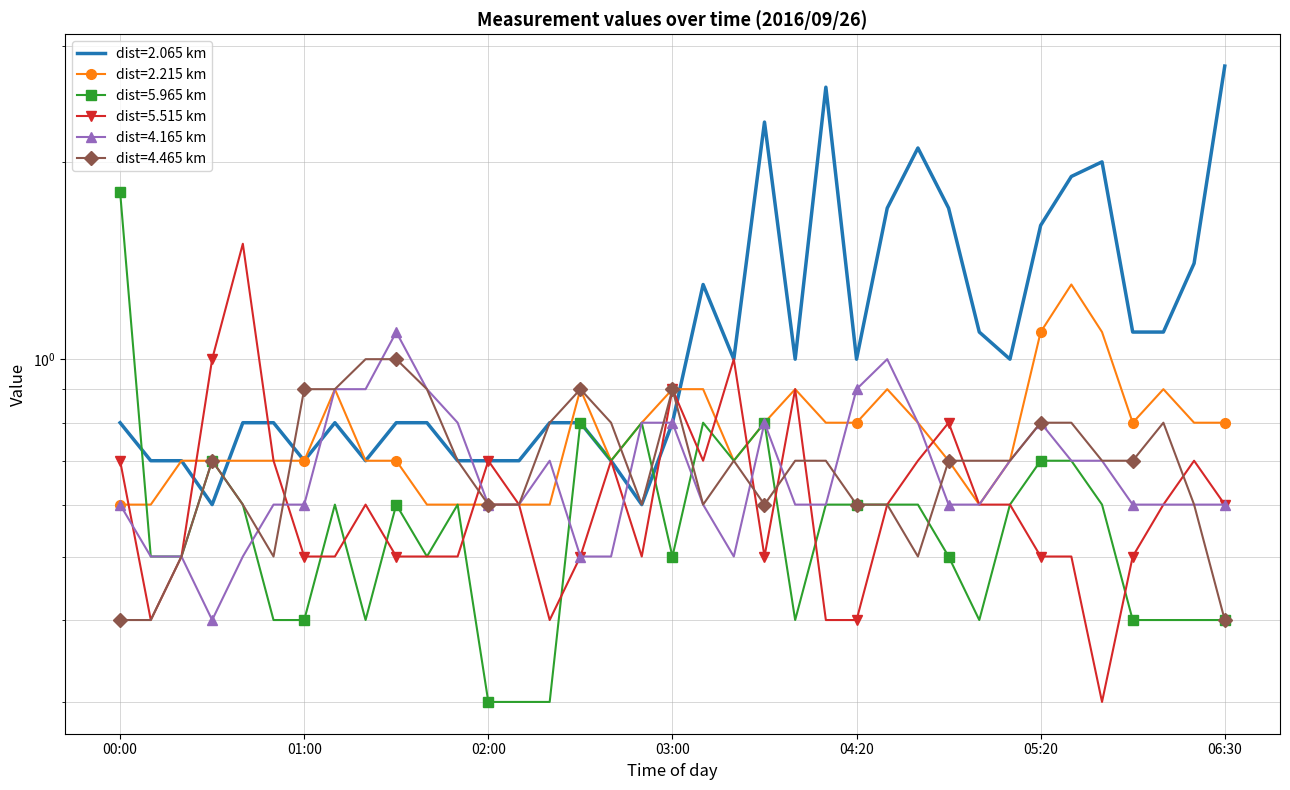

What position from the left is 03:30?

22